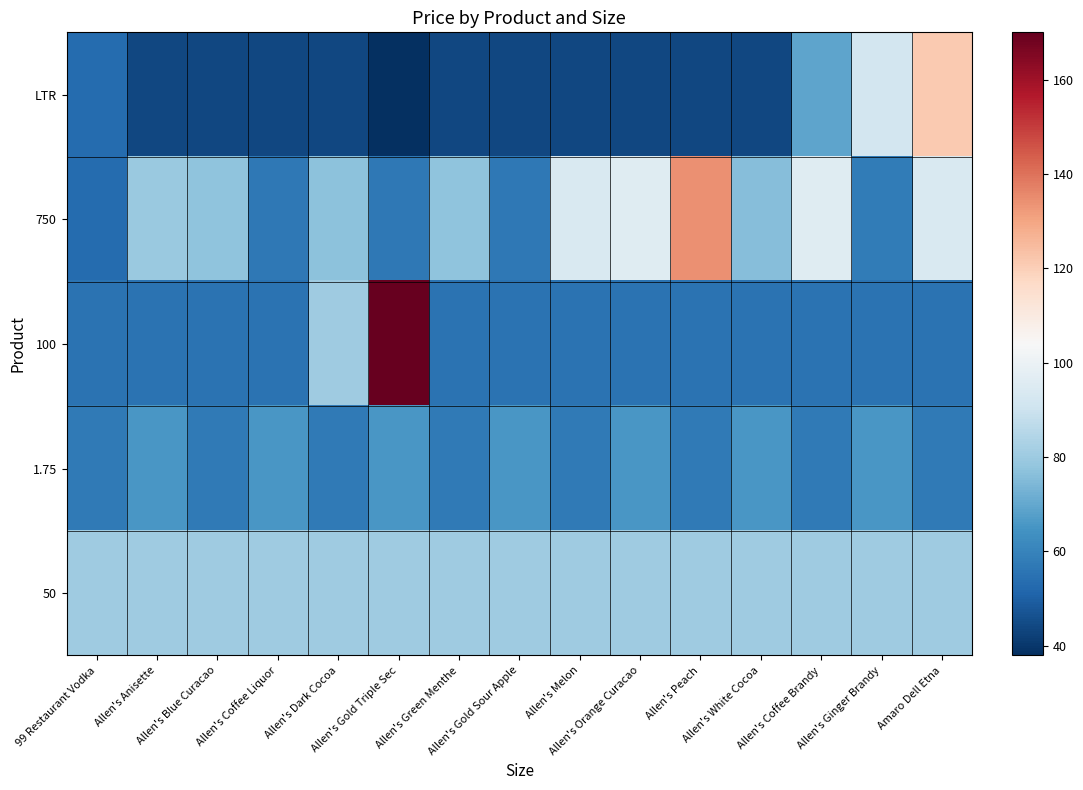

At how many categories does at least one series exceed 69?

15